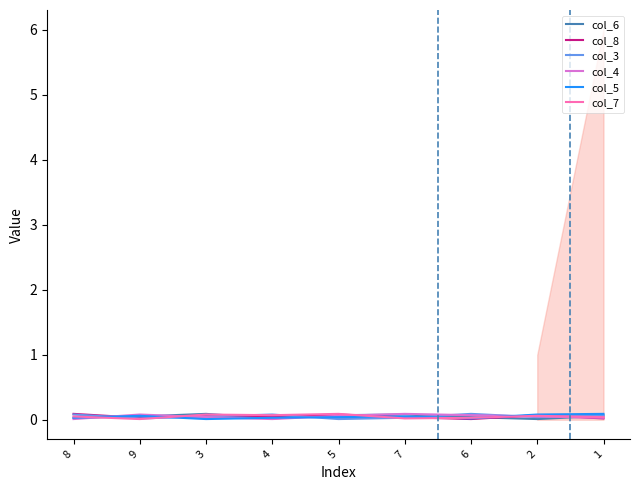

Which series has the widest spread of values?

col_6